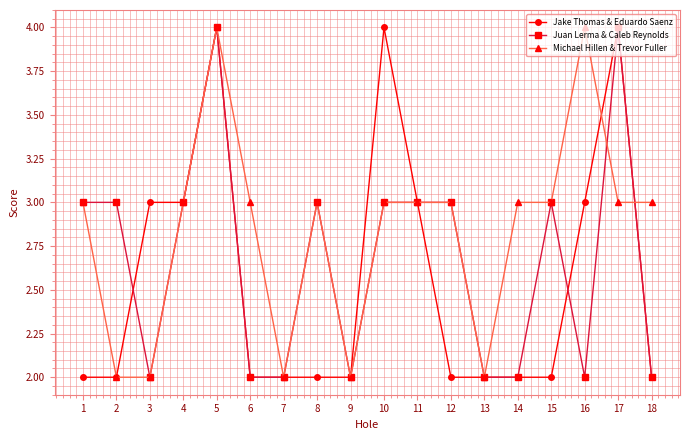

What is the maximum value shown in the chart?

4